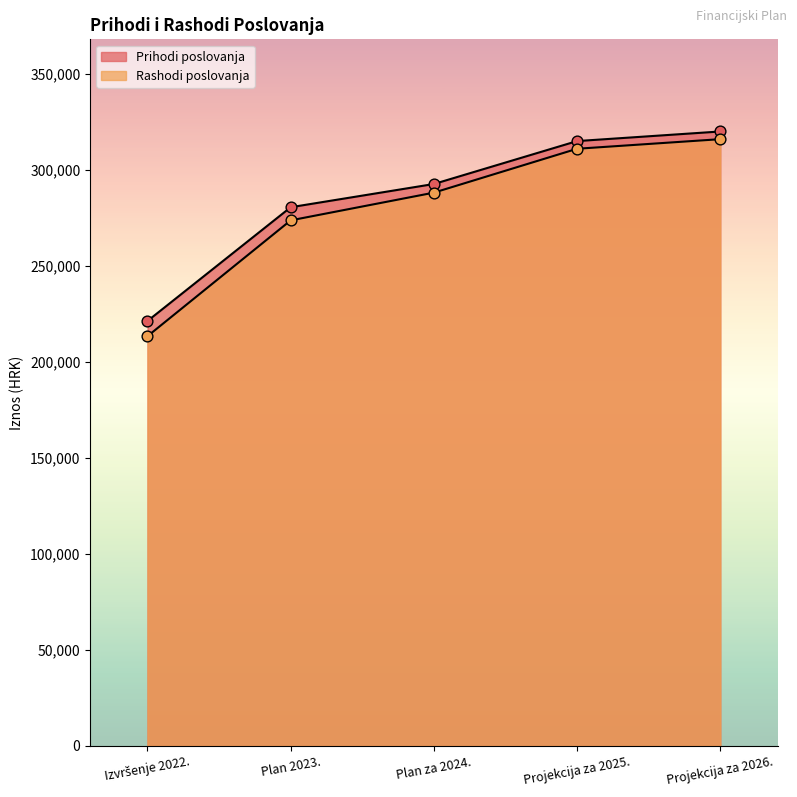

At how many categories does at least one series exceed 286212?

3